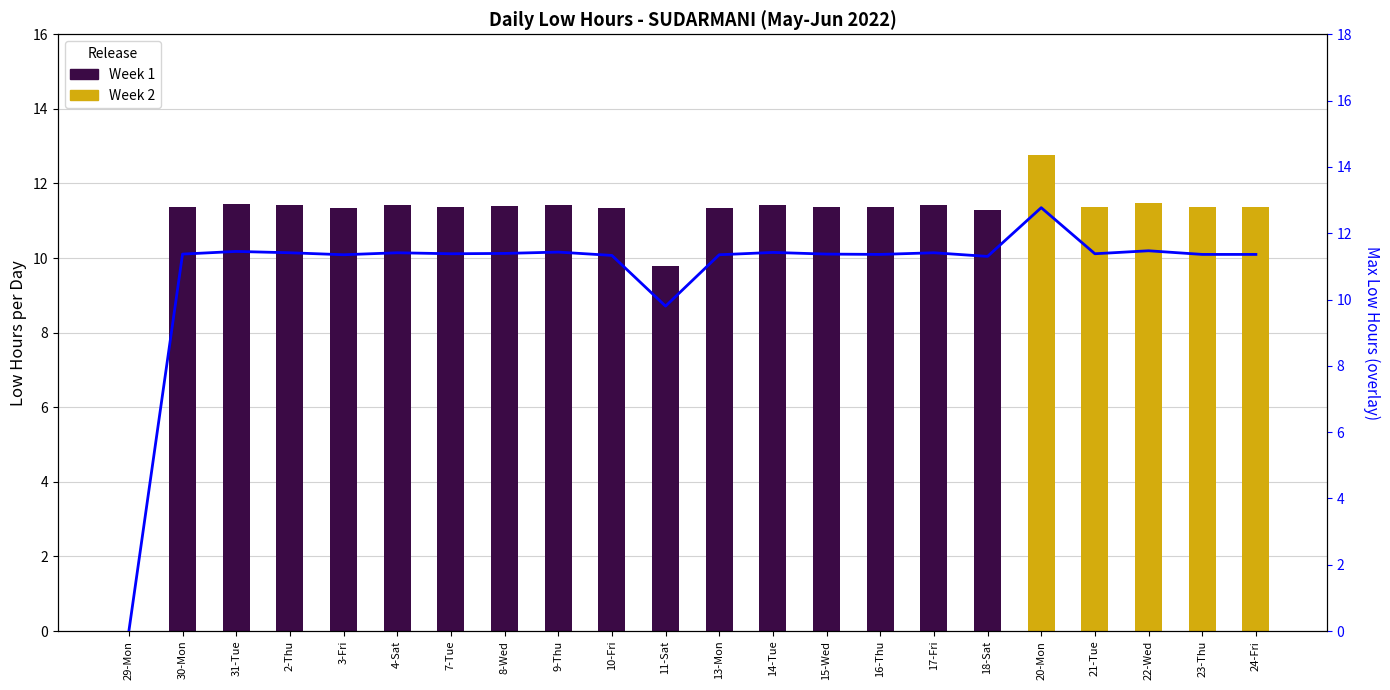

Which category has the lowest value in the Week 2 series?

29-Mon